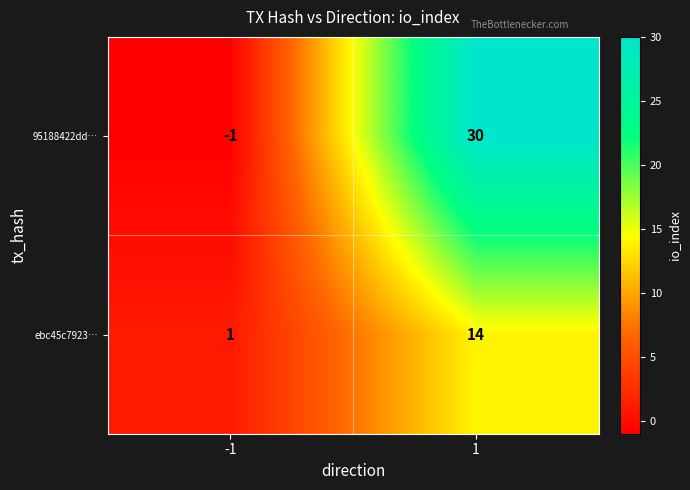

Rank the series by their maximum value, from lowest to highest.

ebc45c7923…, 95188422dd…